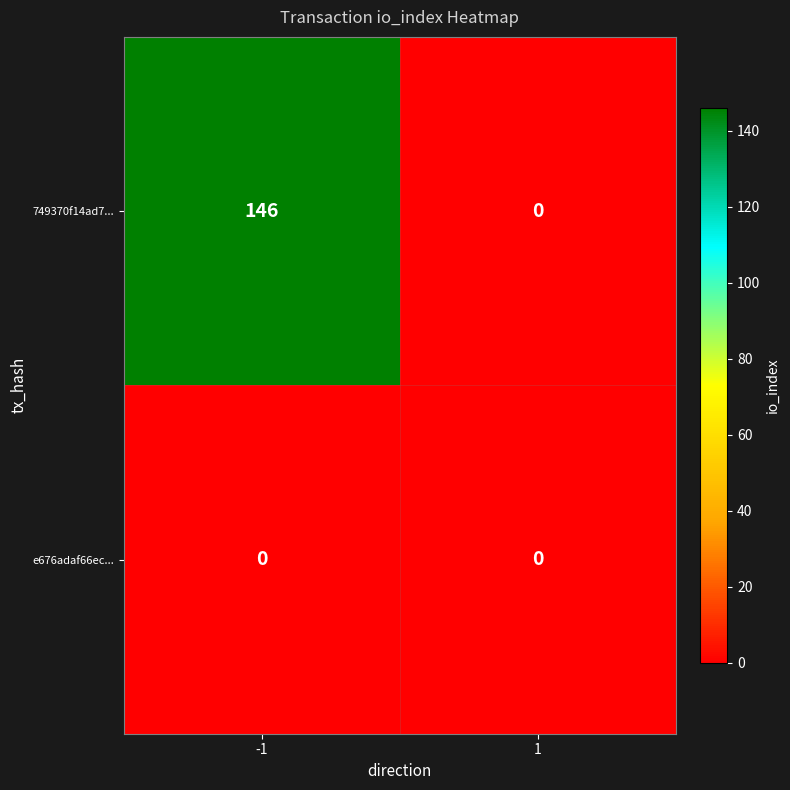

Which series has the widest spread of values?

749370f14ad7...